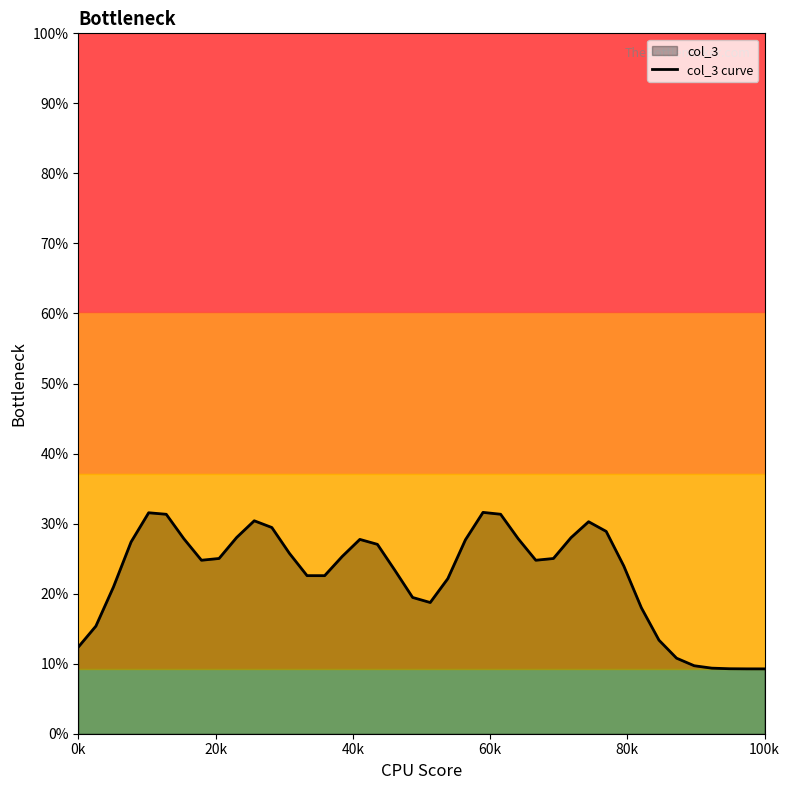

Where is the first local minimum?

7